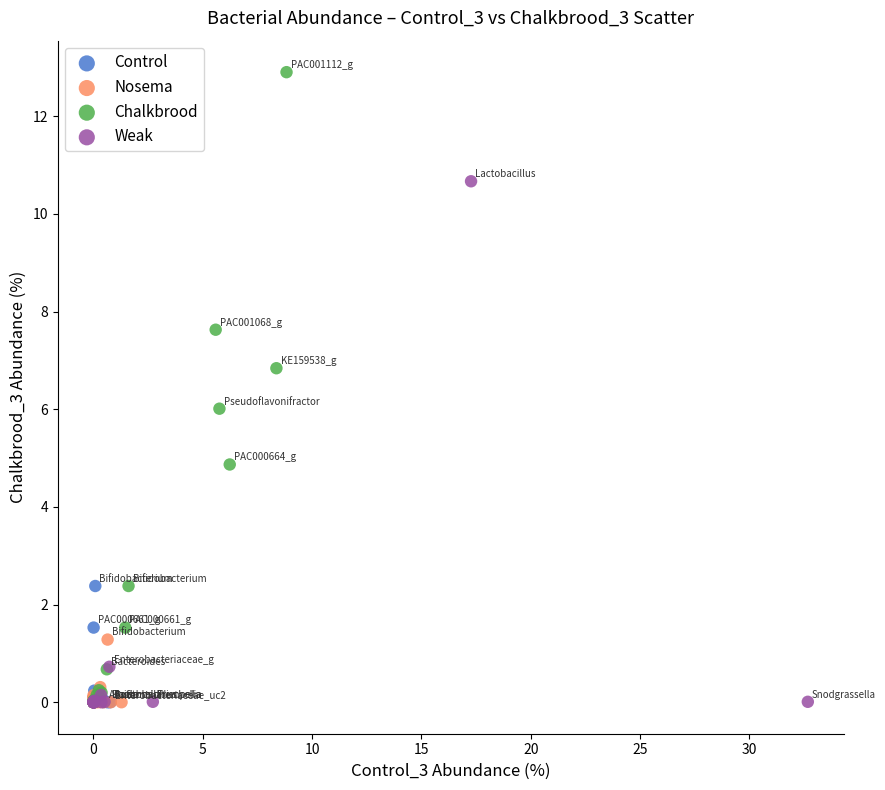

What are all the series names shown in the legend?

Control, Nosema, Chalkbrood, Weak